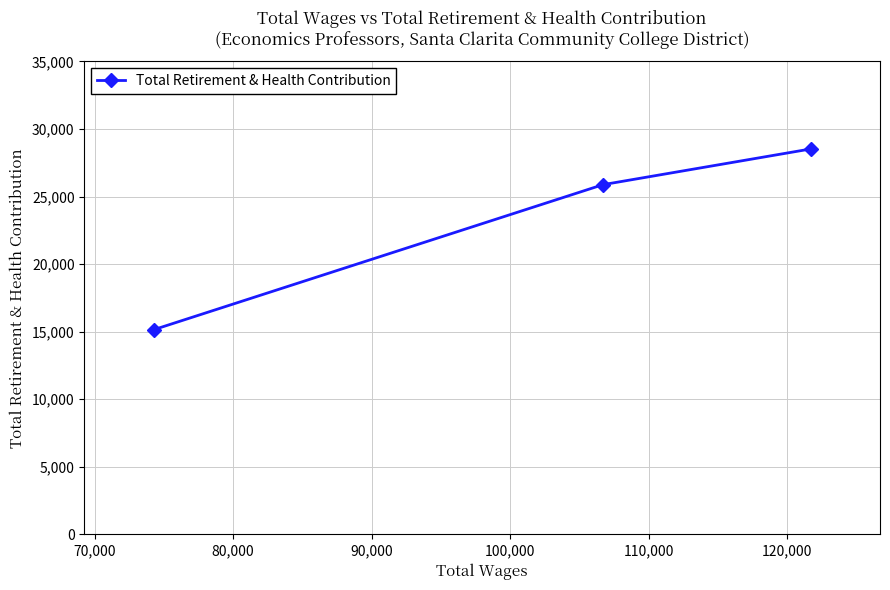

What is the average value?

23183